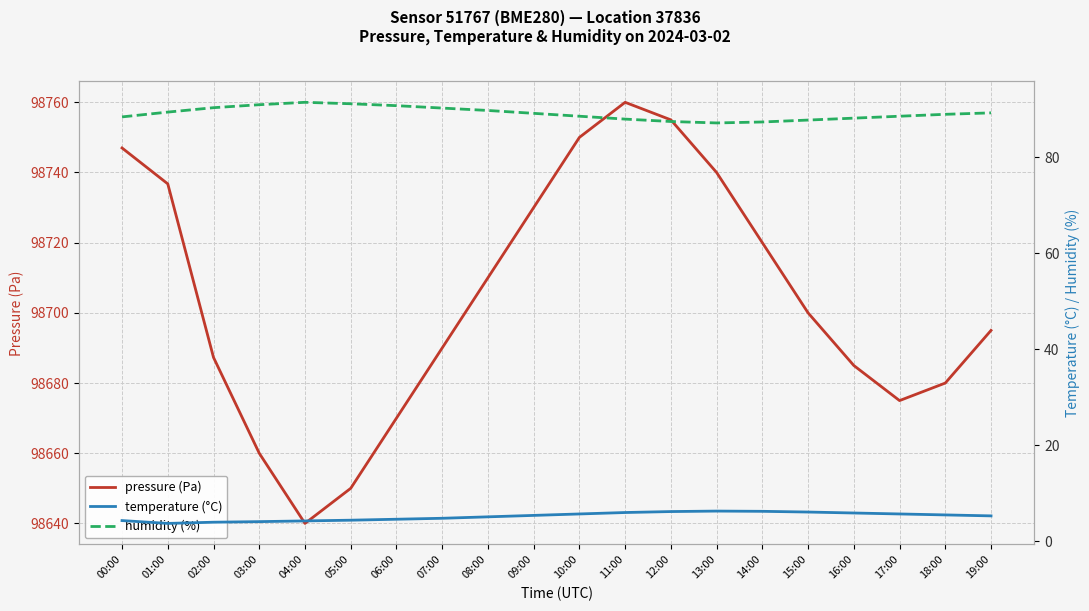

What is the approximate value of humidity (%) at 16:00?

88.2